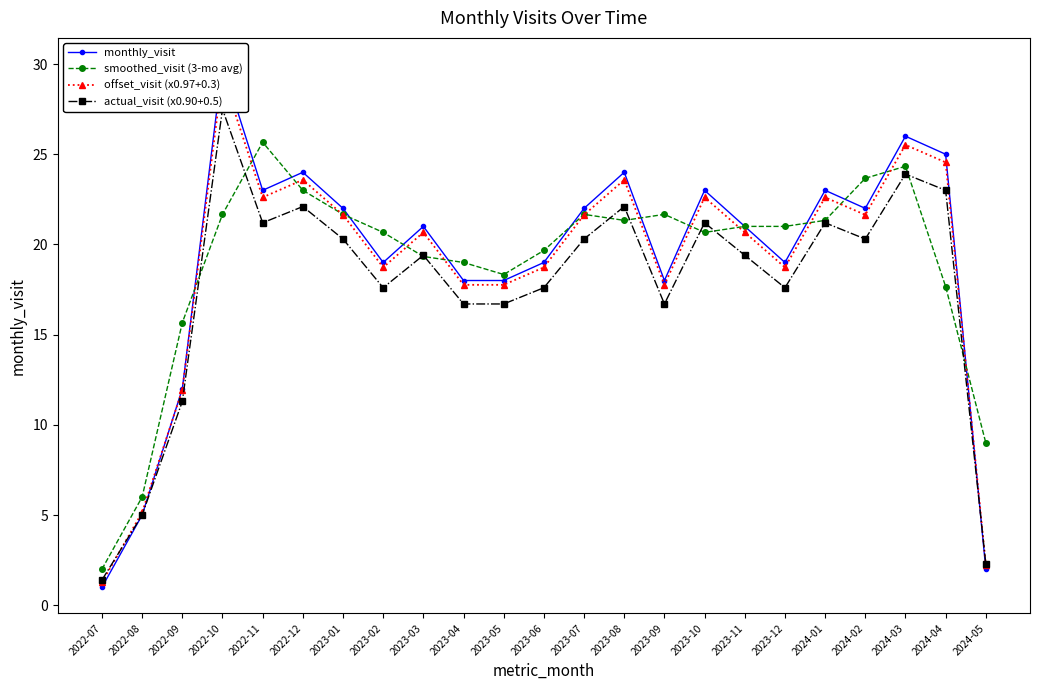

What is the approximate value of offset_visit (x0.97+0.3) at 2023-02?

18.7